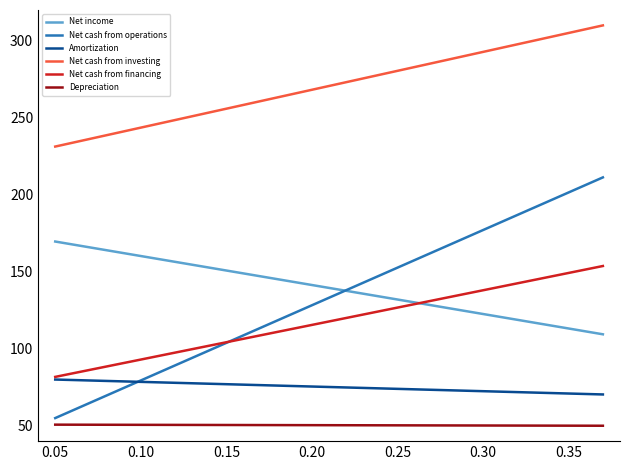

What is the value of the Net cash from operations point at the 1st from the left?

55.0